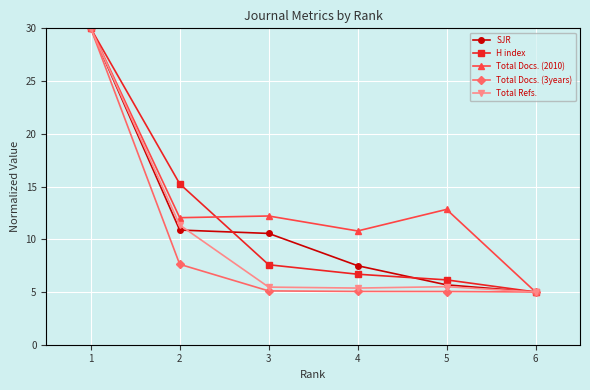

What is the value of the Total Docs. (2010) point at the 2nd from the left?

12.0